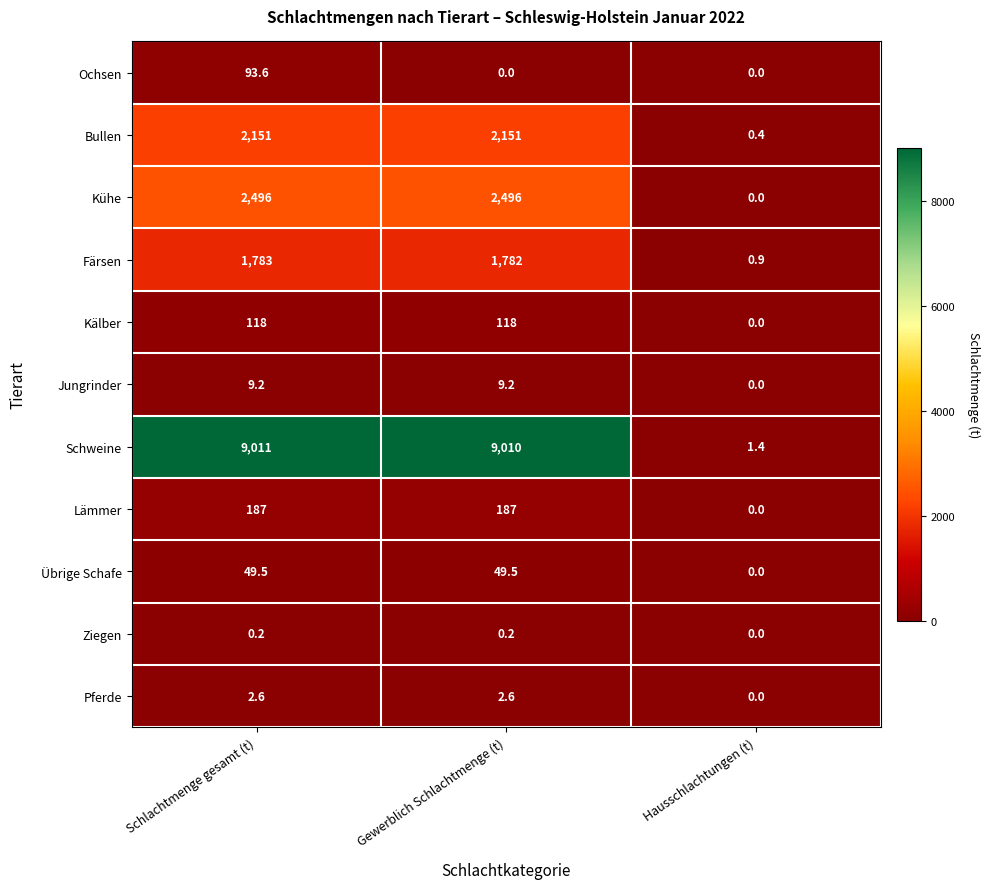

At which category does the chart reach its peak across all series?

Schlachtmenge gesamt (t)